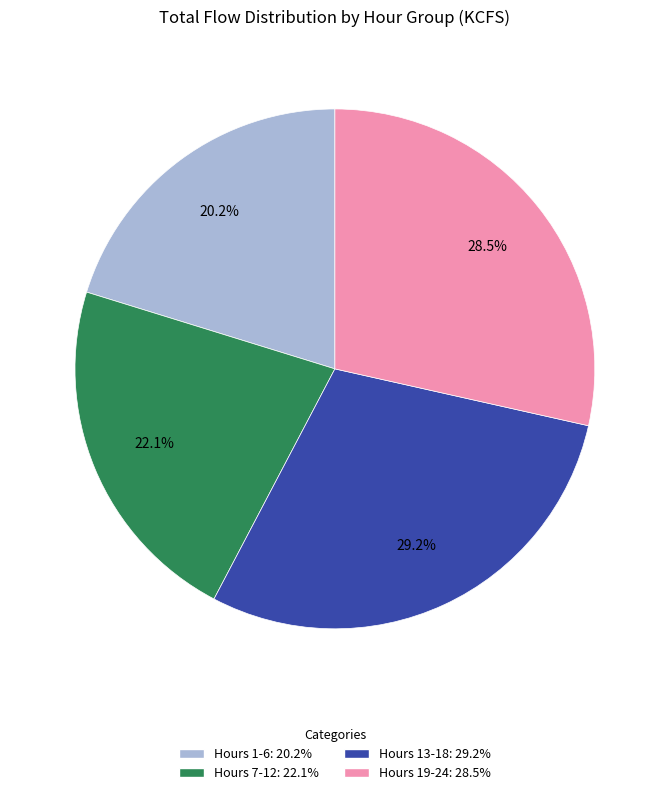

How many slices are in this pie chart?

4